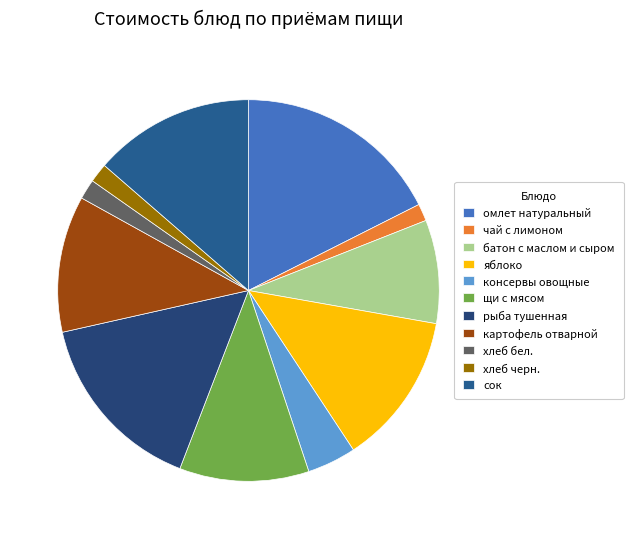

To the nearest percent, what percentage of the pie is батон с маслом и сыром?

9%